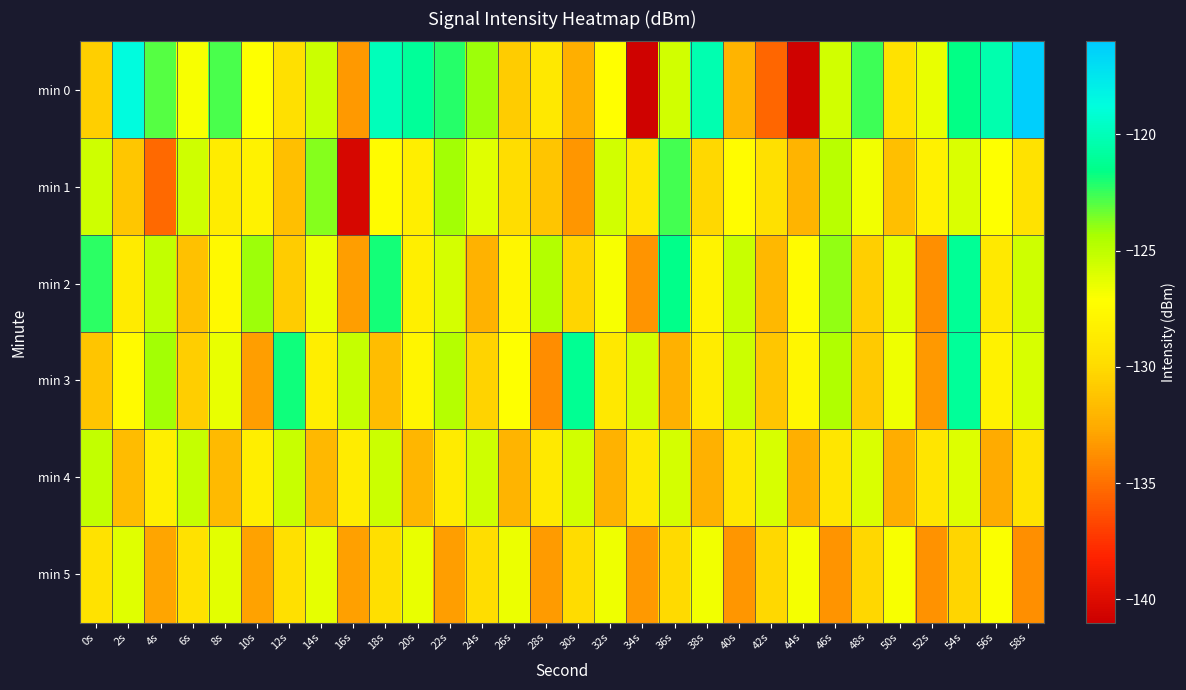

Which has a higher value, 24s or 40s?

24s